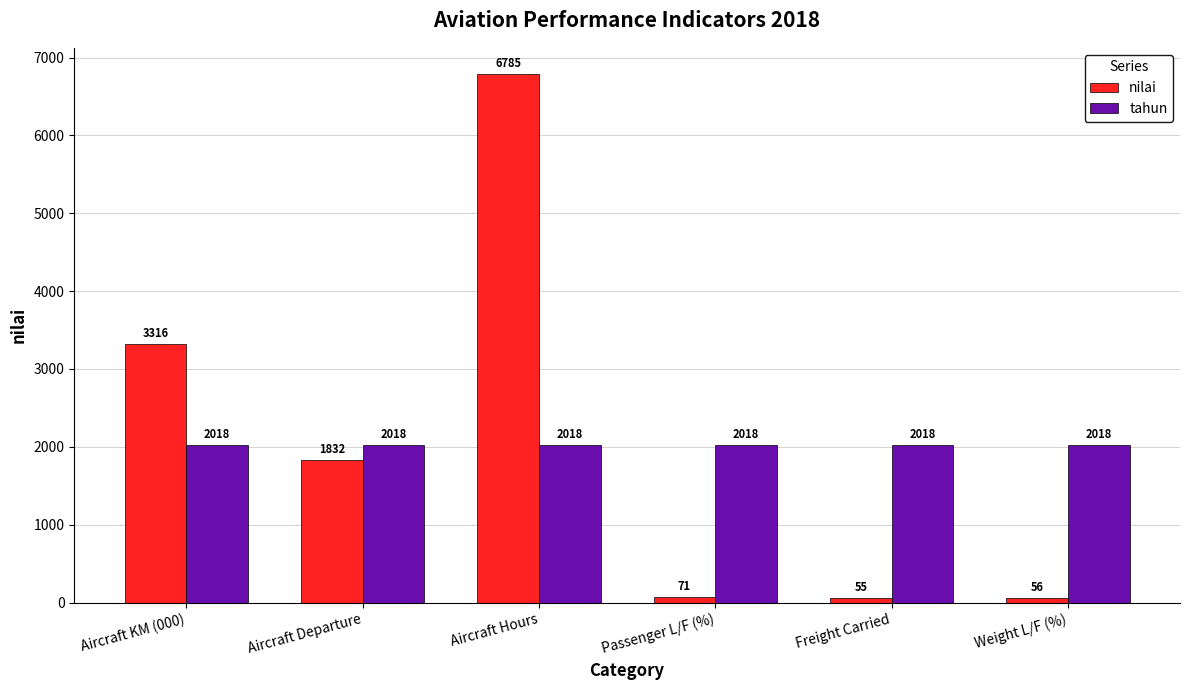

True or false: tahun has a value of 2018 at Aircraft KM (000).

True